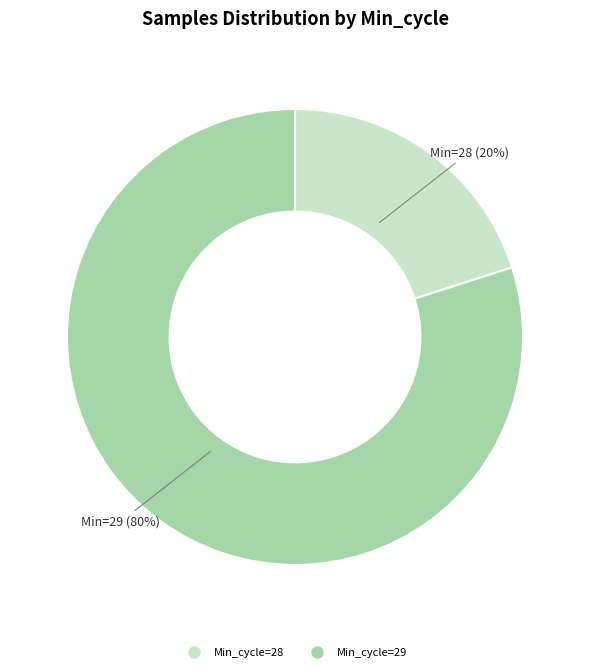

To the nearest percent, what is the difference between the largest and smallest slice percentages?

60%